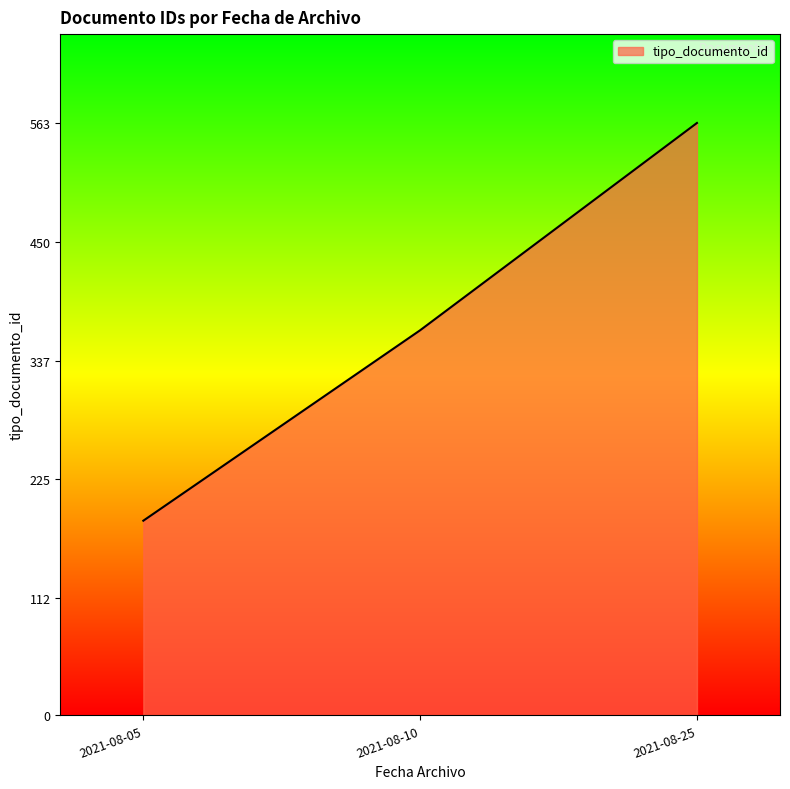

Rank the categories by value from highest to lowest.

2021-08-25, 2021-08-10, 2021-08-05